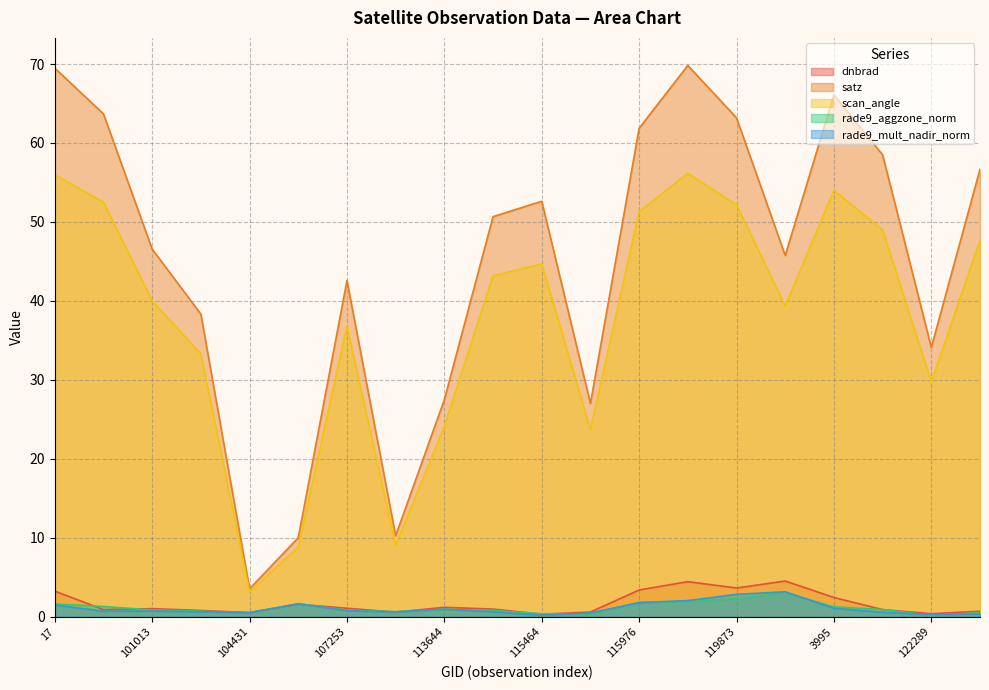

In satz, how many points are higher than both neighbors (excluding endpoints)?

4